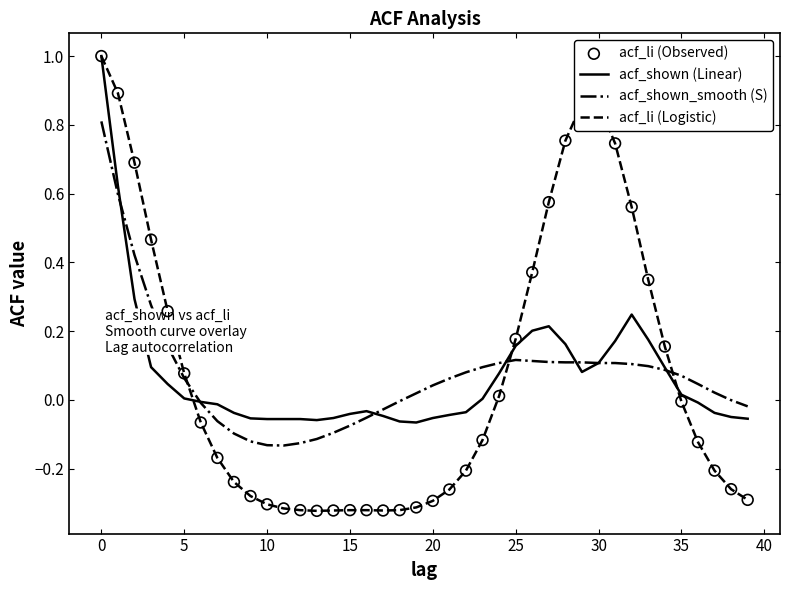

Which series has the largest range (max minus min)?

acf_li (Logistic)